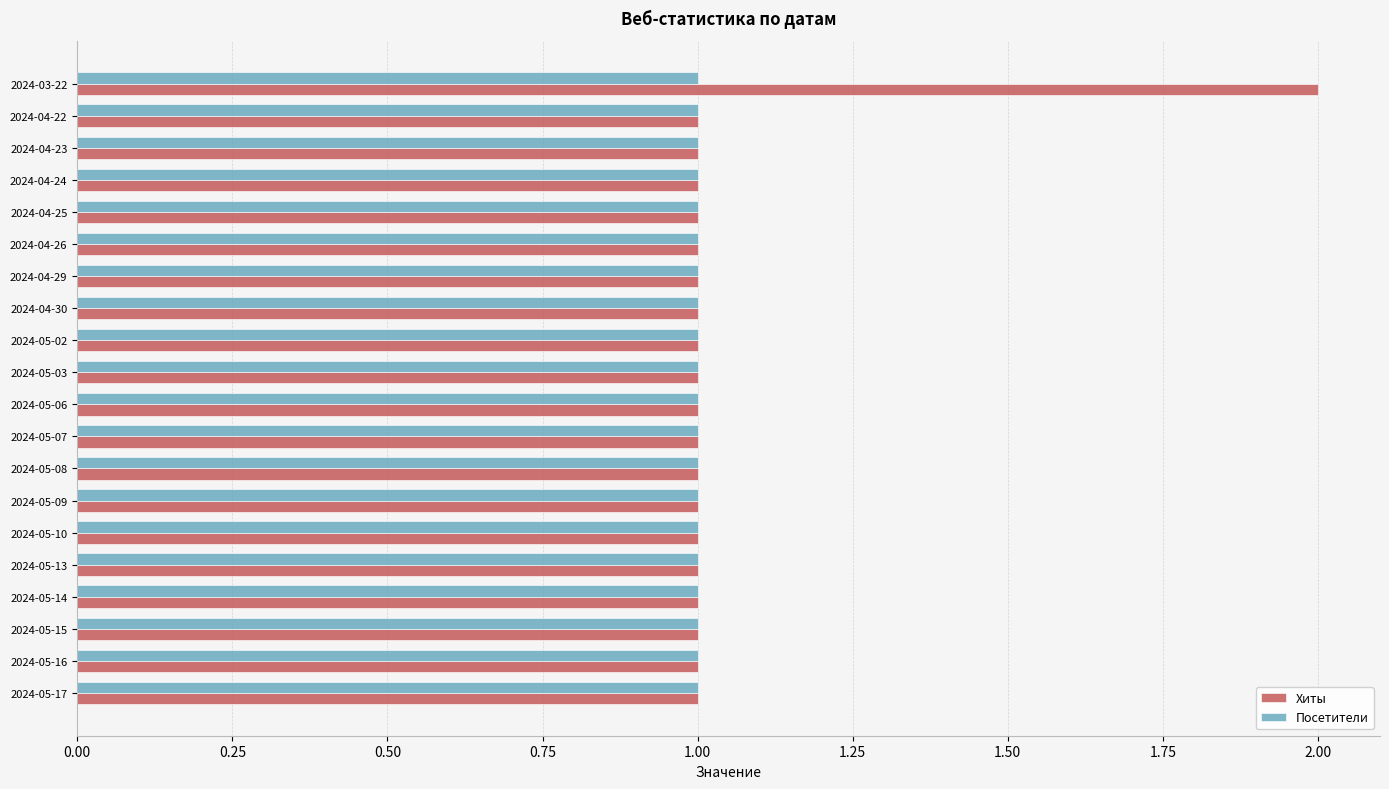

At which category is the sum across all series the highest?

2024-03-22